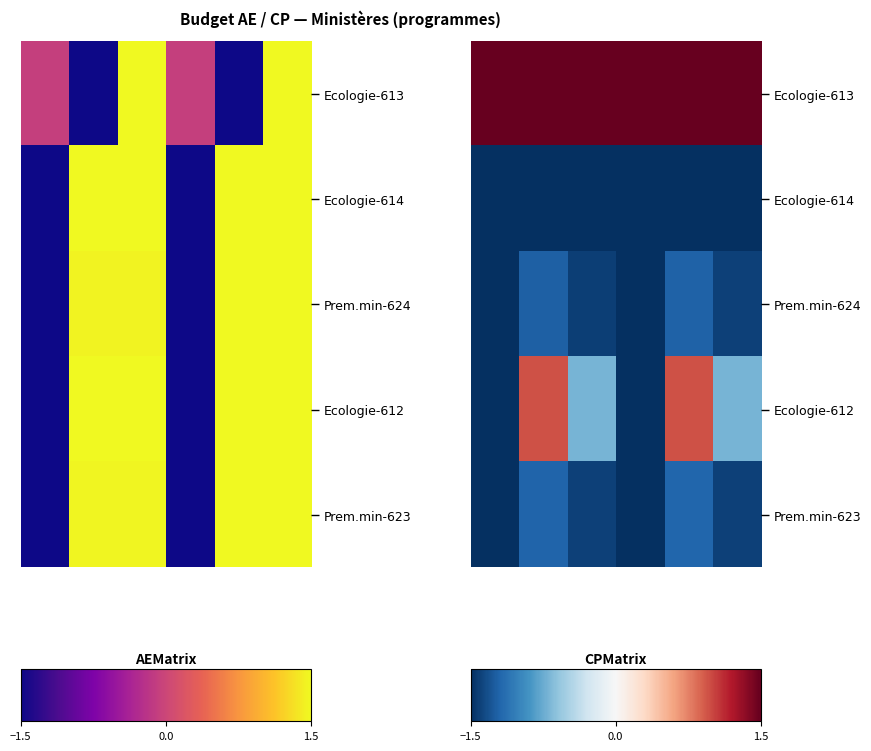

How many data points does each series have?

6